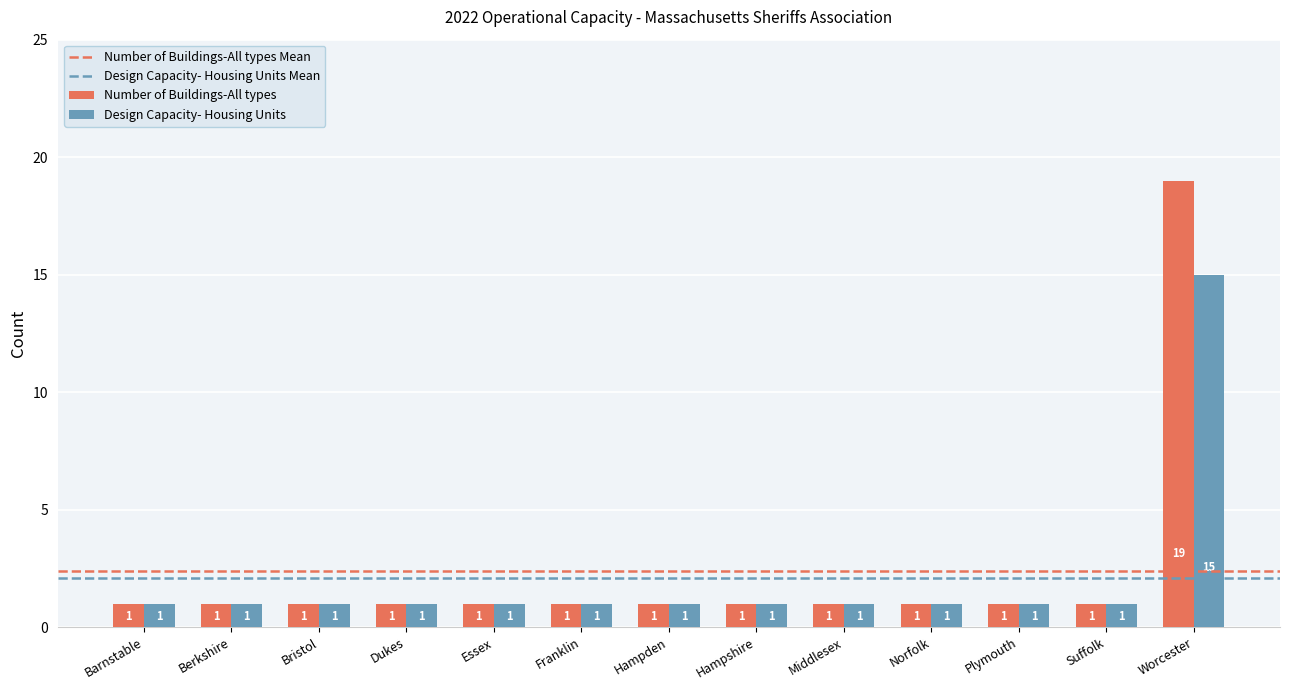

Rank the series by their average value, from highest to lowest.

Number of Buildings-All types, Design Capacity- Housing Units